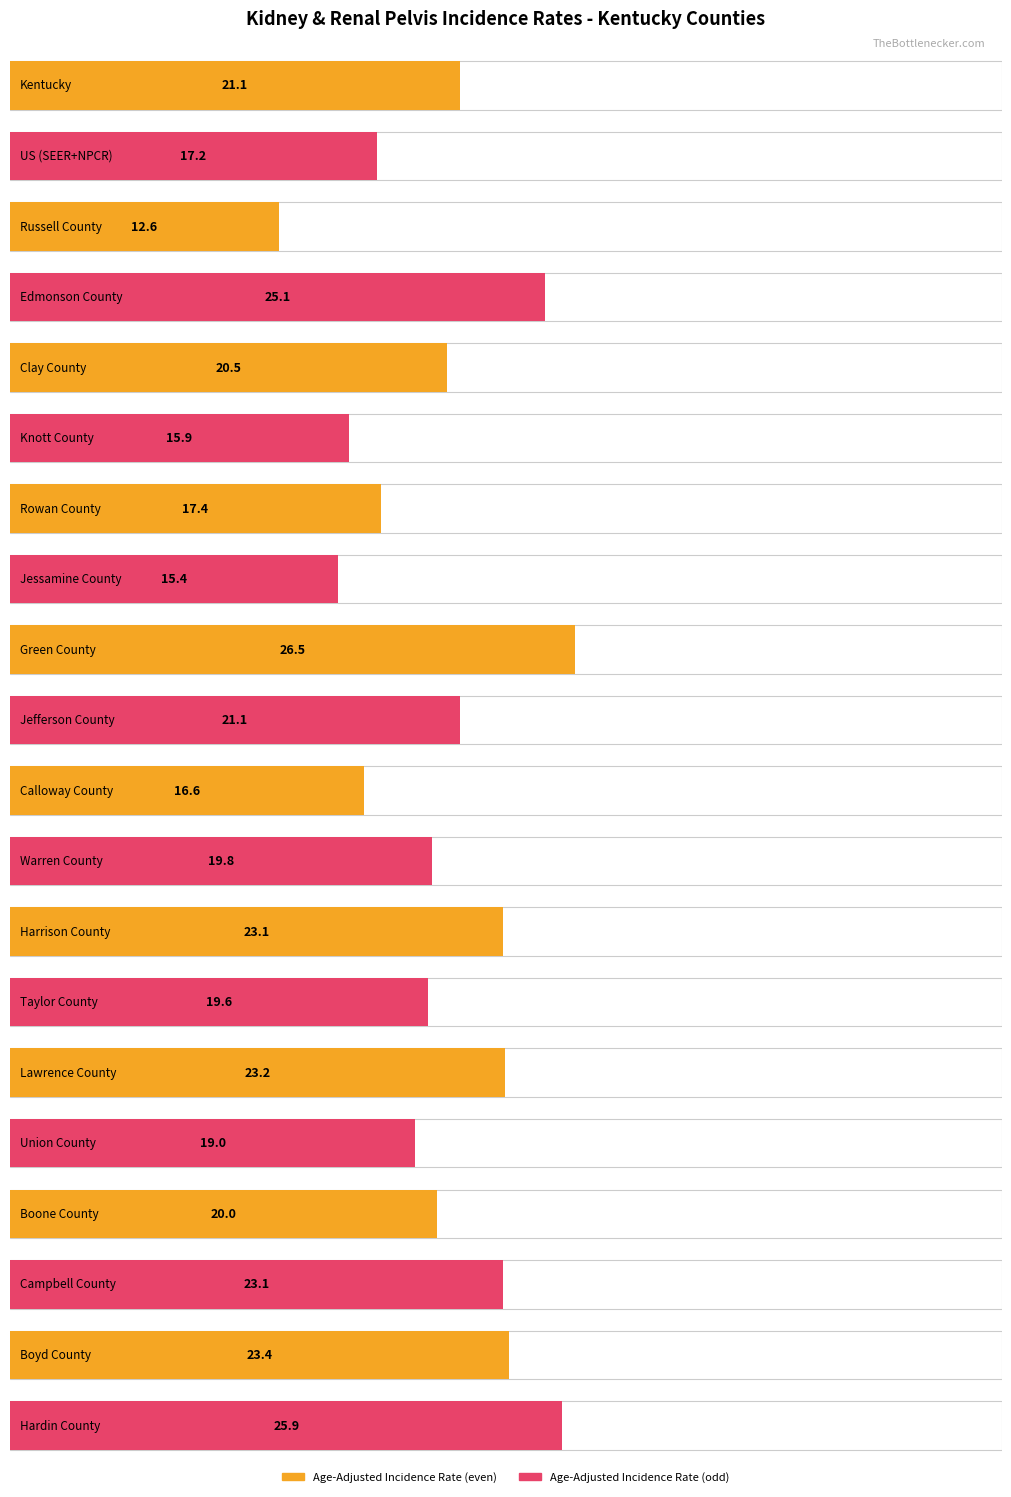

How many data points are less than 20?

9